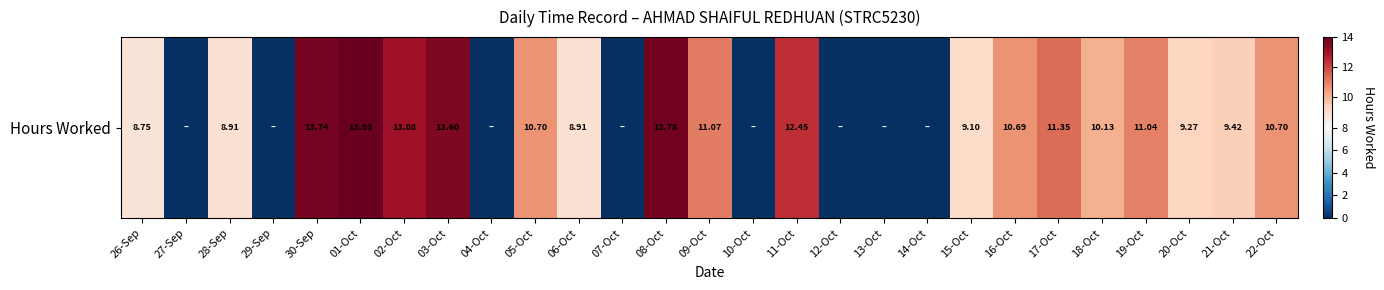

Rank the categories by value from highest to lowest.

01-Oct, 08-Oct, 30-Sep, 03-Oct, 02-Oct, 11-Oct, 17-Oct, 09-Oct, 19-Oct, 05-Oct, 22-Oct, 16-Oct, 18-Oct, 21-Oct, 20-Oct, 15-Oct, 28-Sep, 06-Oct, 26-Sep, 27-Sep, 29-Sep, 04-Oct, 07-Oct, 10-Oct, 12-Oct, 13-Oct, 14-Oct